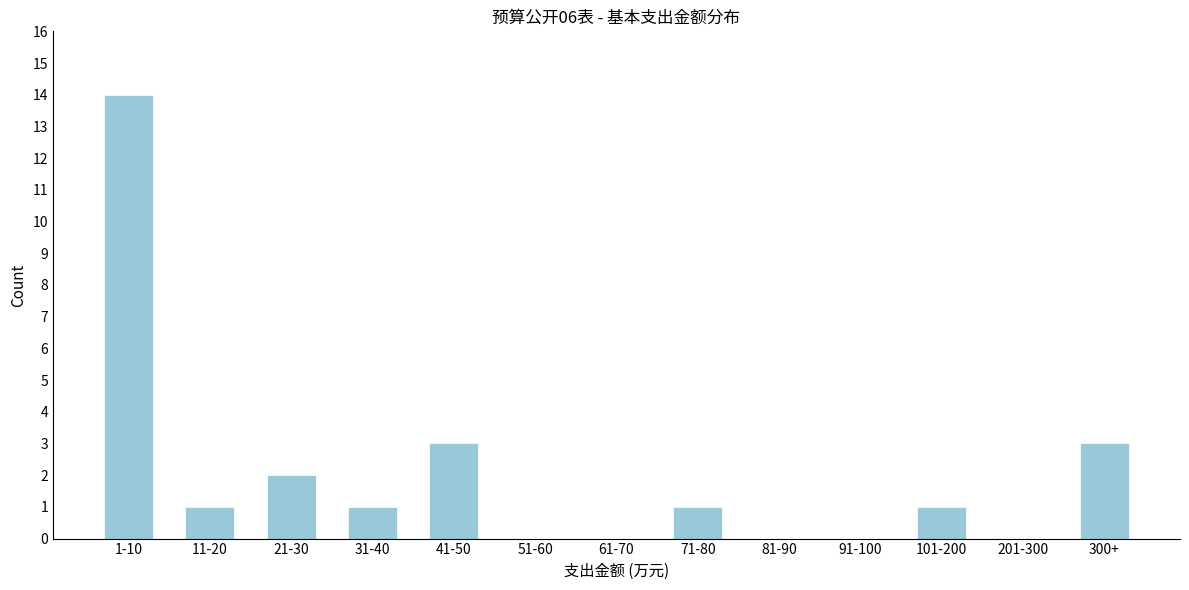

Reading left to right, extract all data points from this chart.

1-10=14	11-20=1	21-30=2	31-40=1	41-50=3	51-60=0	61-70=0	71-80=1	81-90=0	91-100=0	101-200=1	201-300=0	300+=3